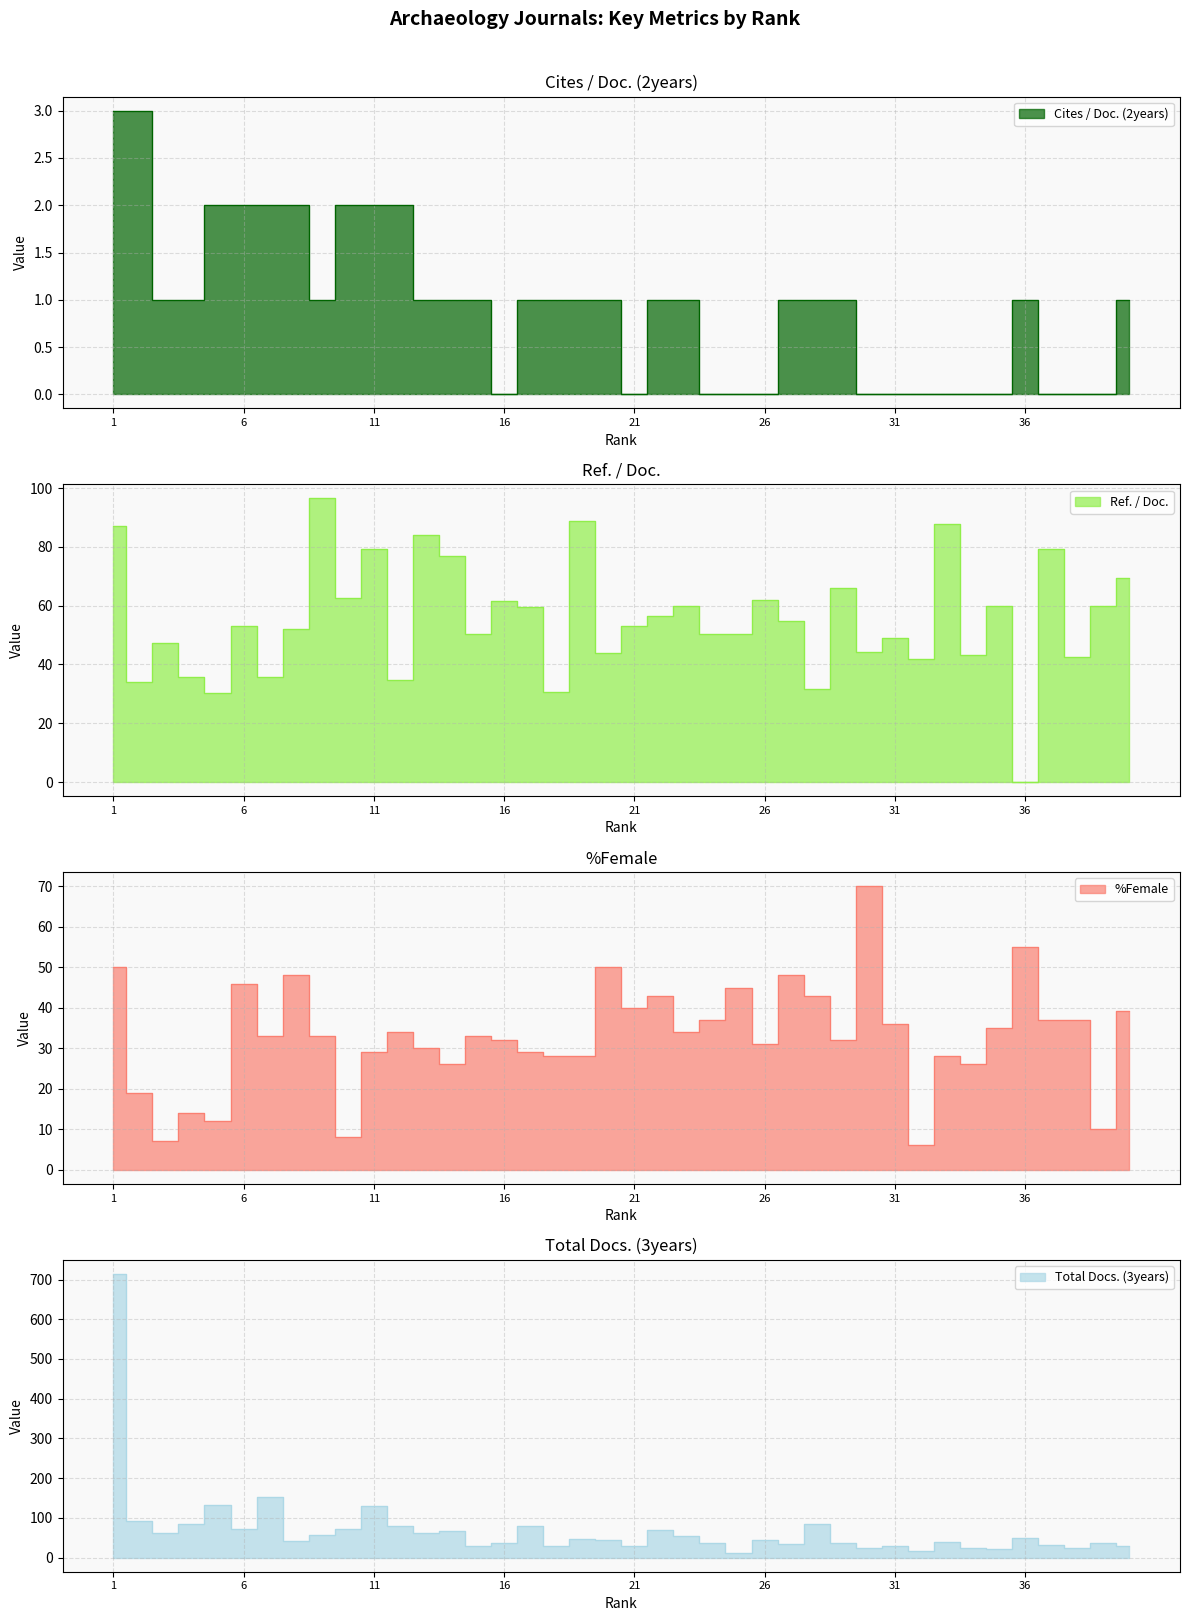

At which label does Cites / Doc. (2years) reach its peak?

1